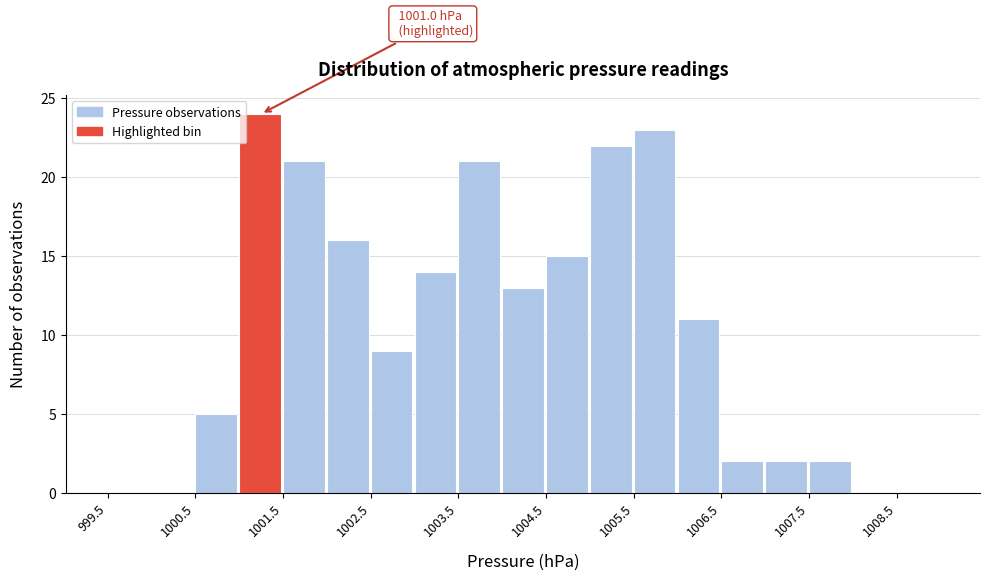

Which range on the x-axis has the tallest bar?

1001.0 to 1001.5